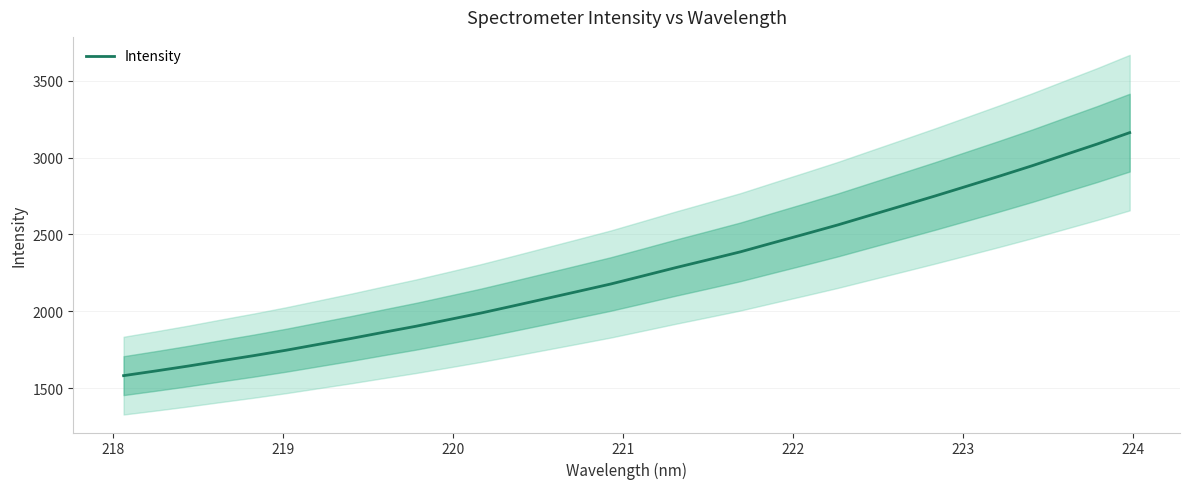

Does the chart have visible grid lines?

Yes